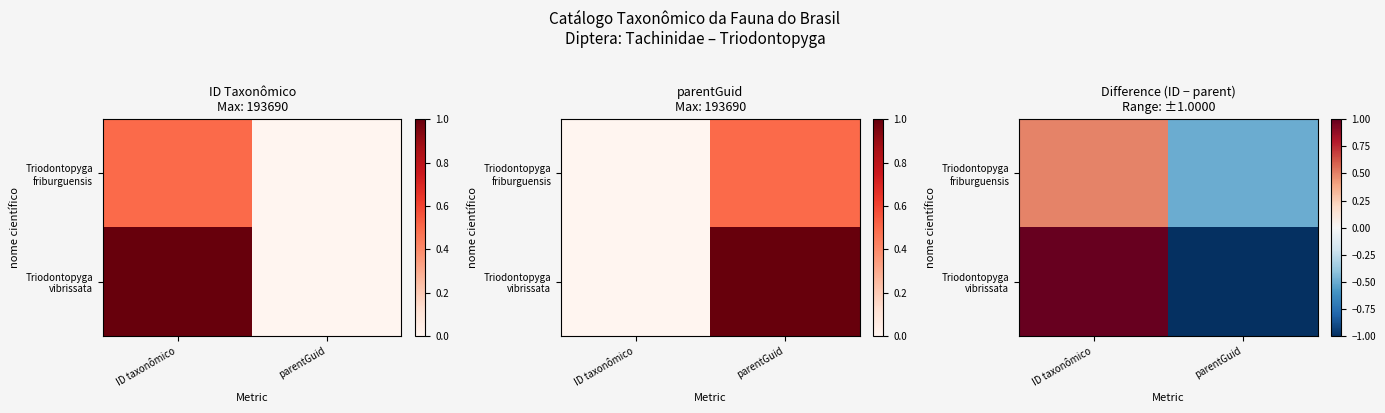

The Triodontopyga friburguensis series shows -0.9 at parentGuid. True or false?

False